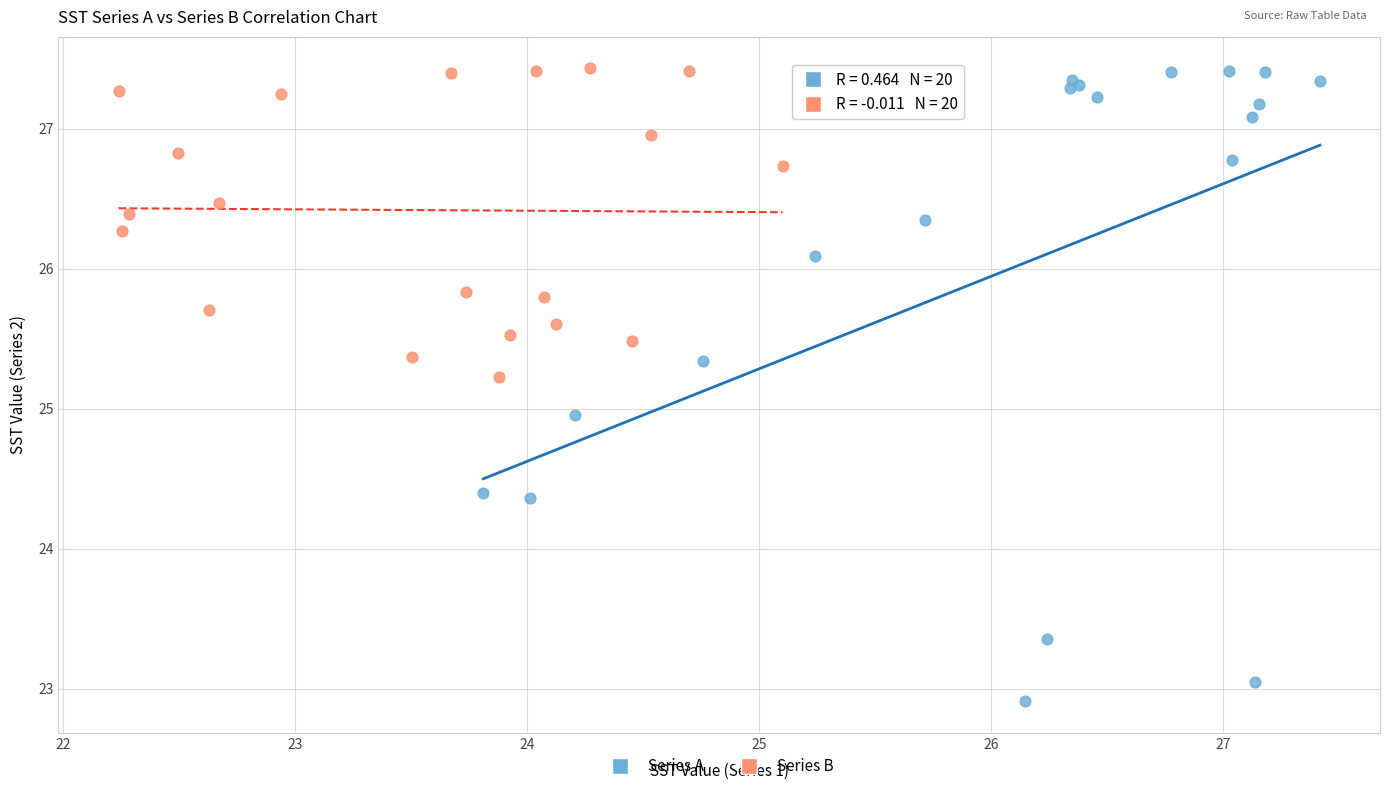

Which series reaches the minimum Y coordinate?

Series A